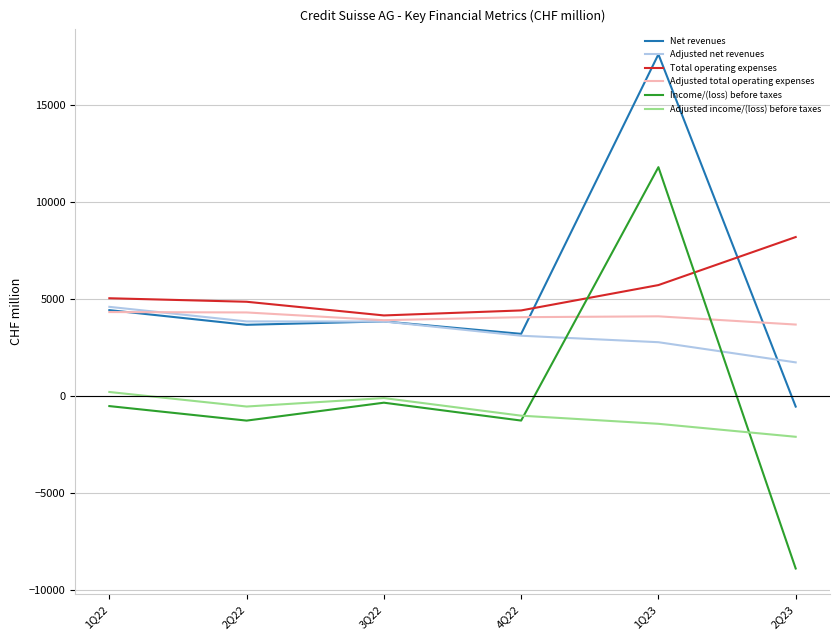

Rank the series at 2Q23 from highest to lowest value.

Total operating expenses, Adjusted total operating expenses, Adjusted net revenues, Net revenues, Adjusted income/(loss) before taxes, Income/(loss) before taxes